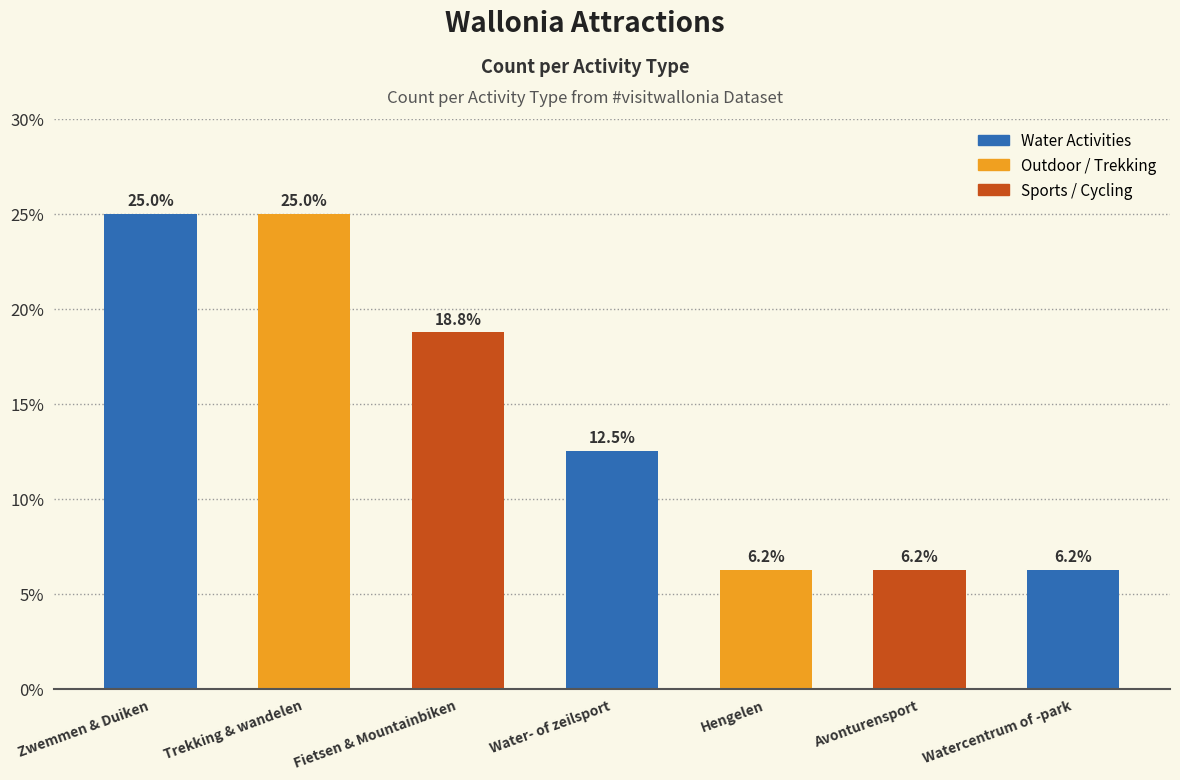

What position from the left is Zwemmen & Duiken?

1